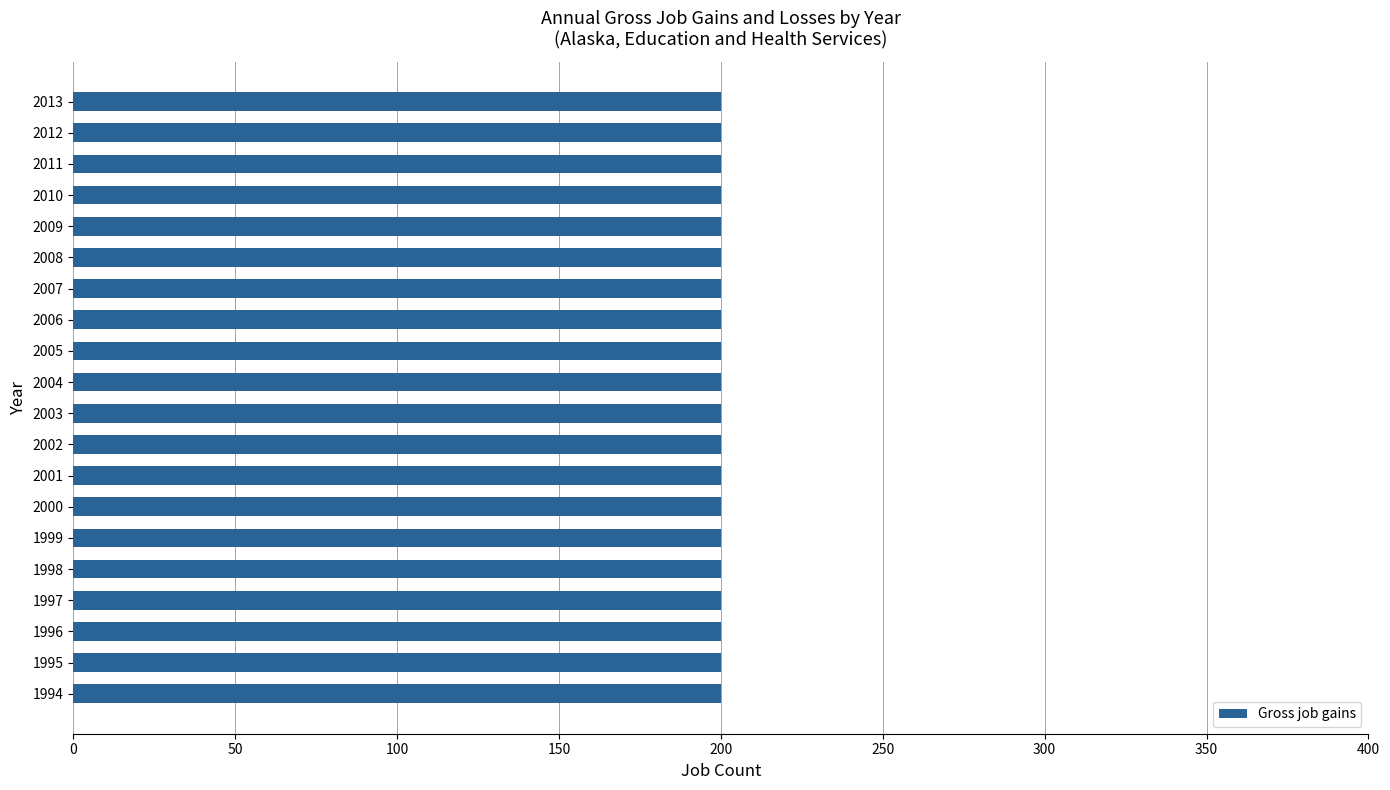

Between 2006 and 2007, which series saw the biggest shift?

Gross job gains